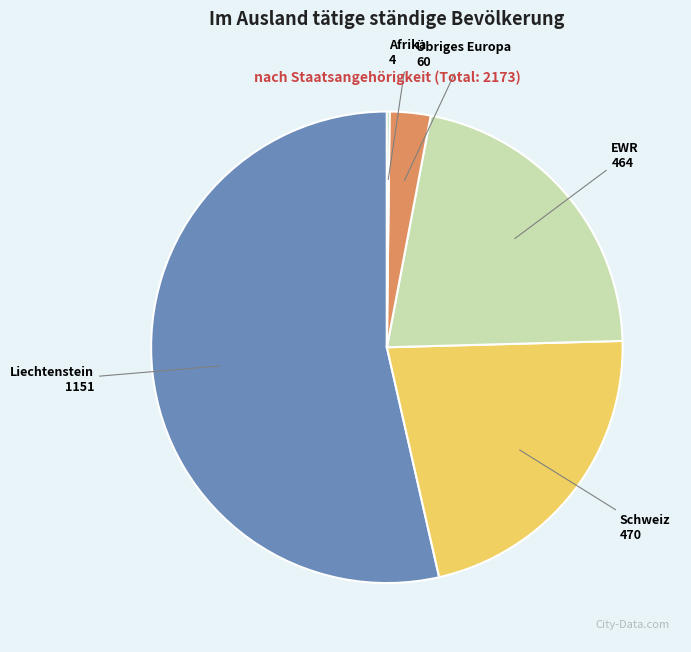

Is there any slice that represents more than half of the pie?

Yes